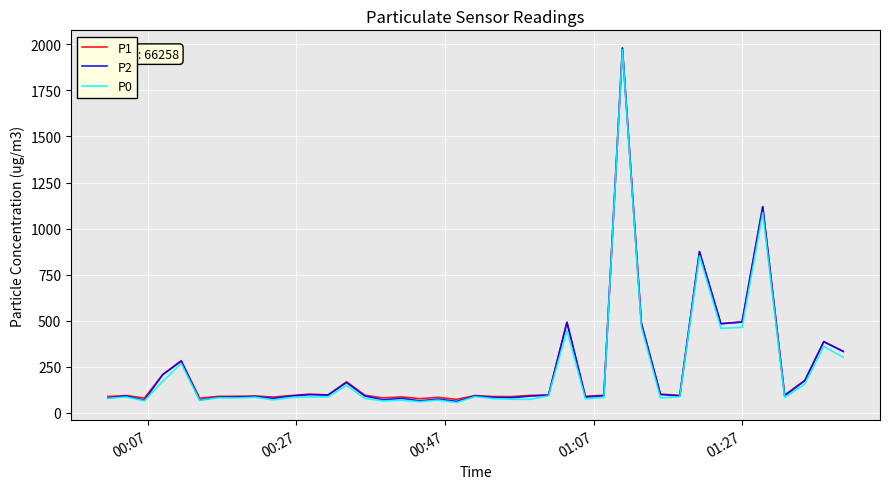

Which series has the widest spread of values?

P2